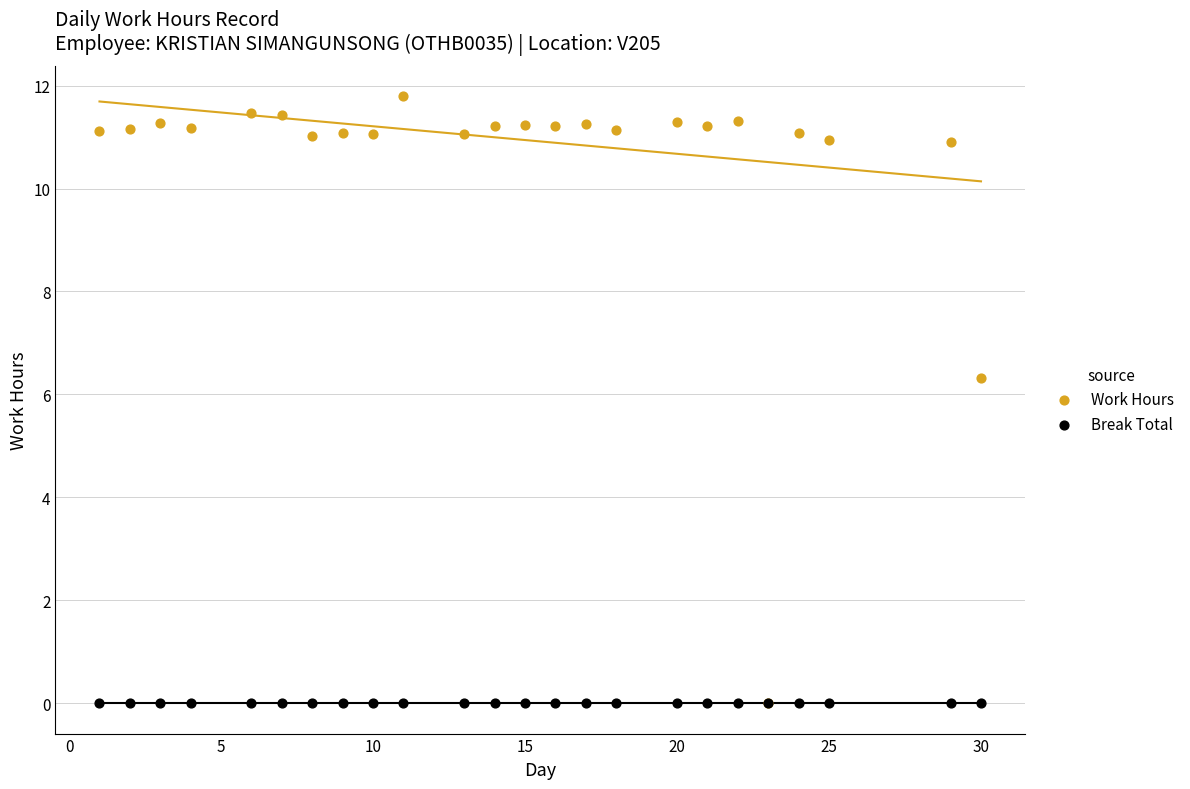

In the Work Hours series, what Y value is closest to 5?

6.3